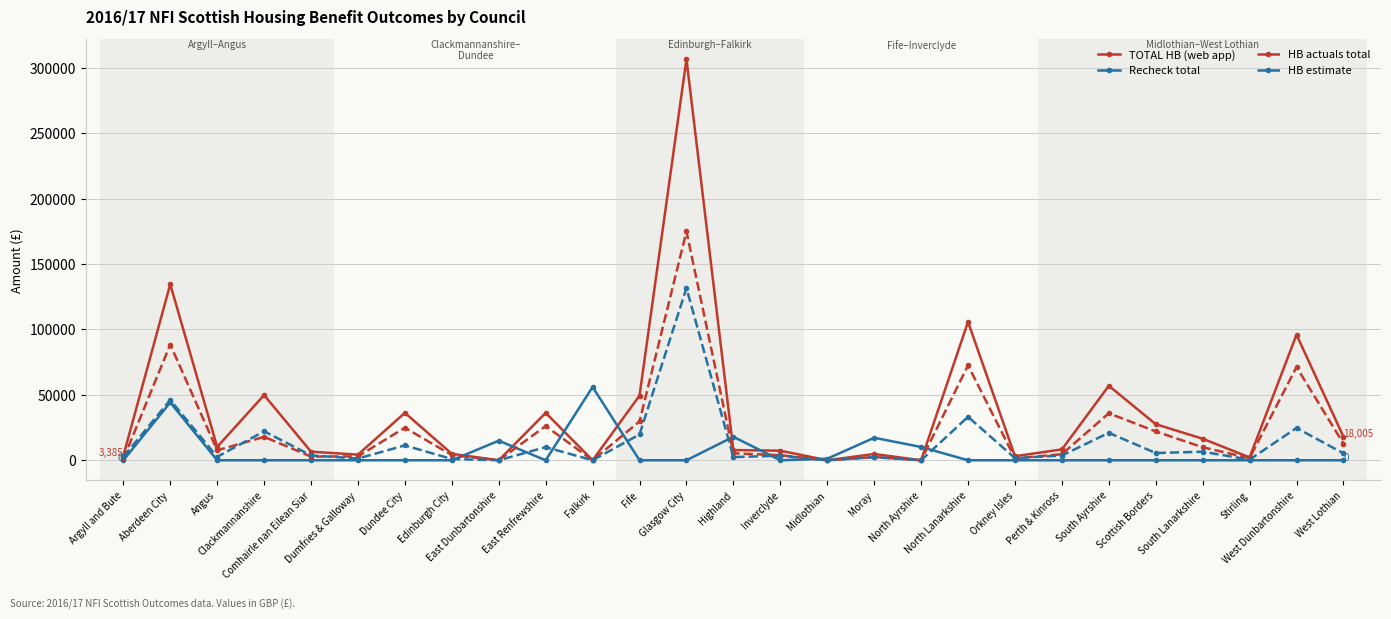

Which series has the largest total across all categories?

TOTAL HB (web app)